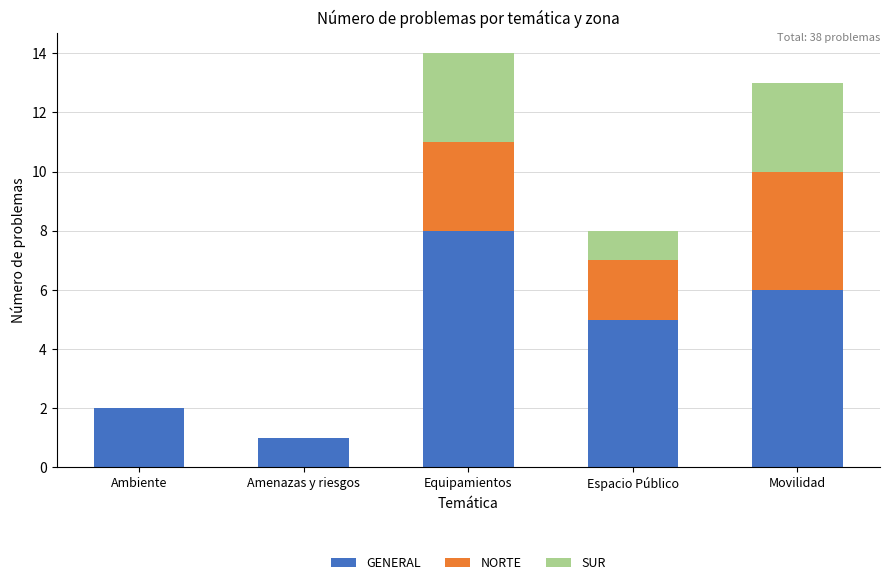

What is the total value across all series at Amenazas y riesgos?

1